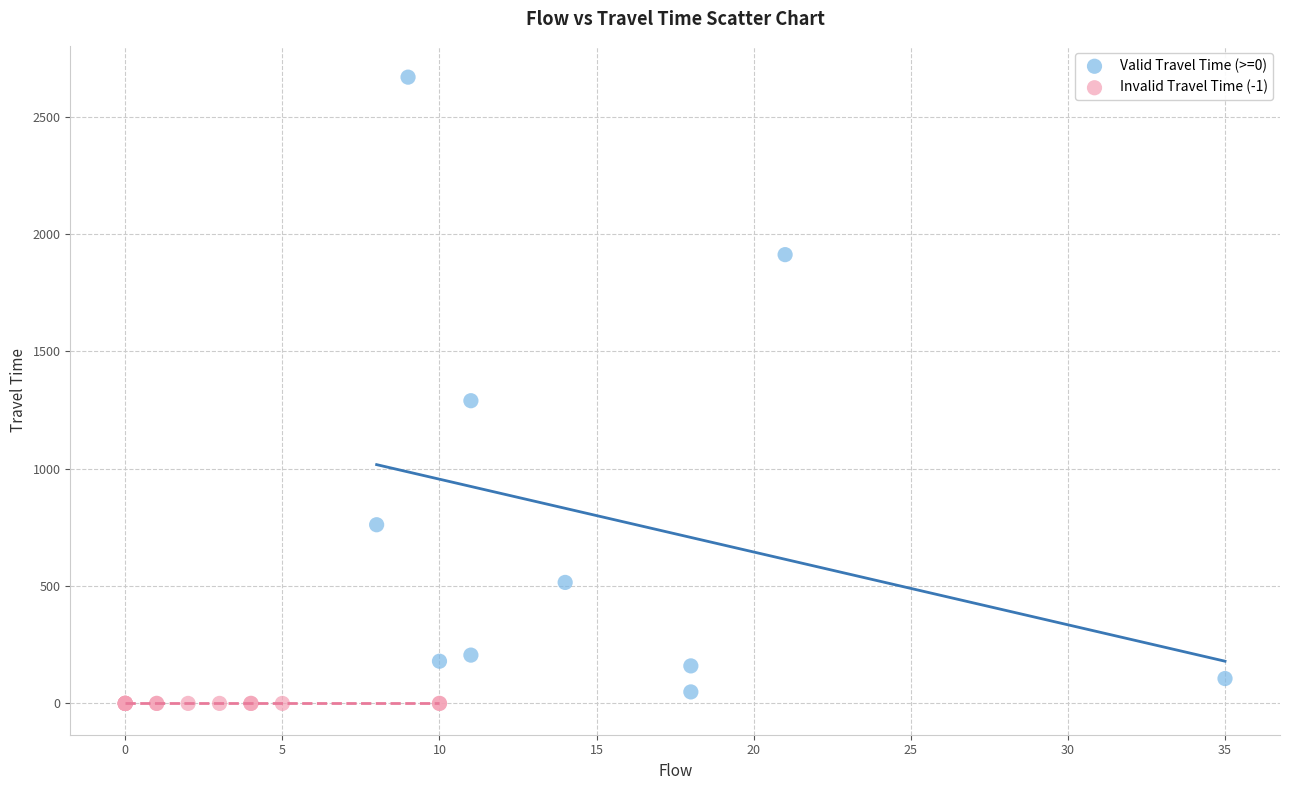

What are all the series names shown in the legend?

Valid Travel Time (>=0), Invalid Travel Time (-1)